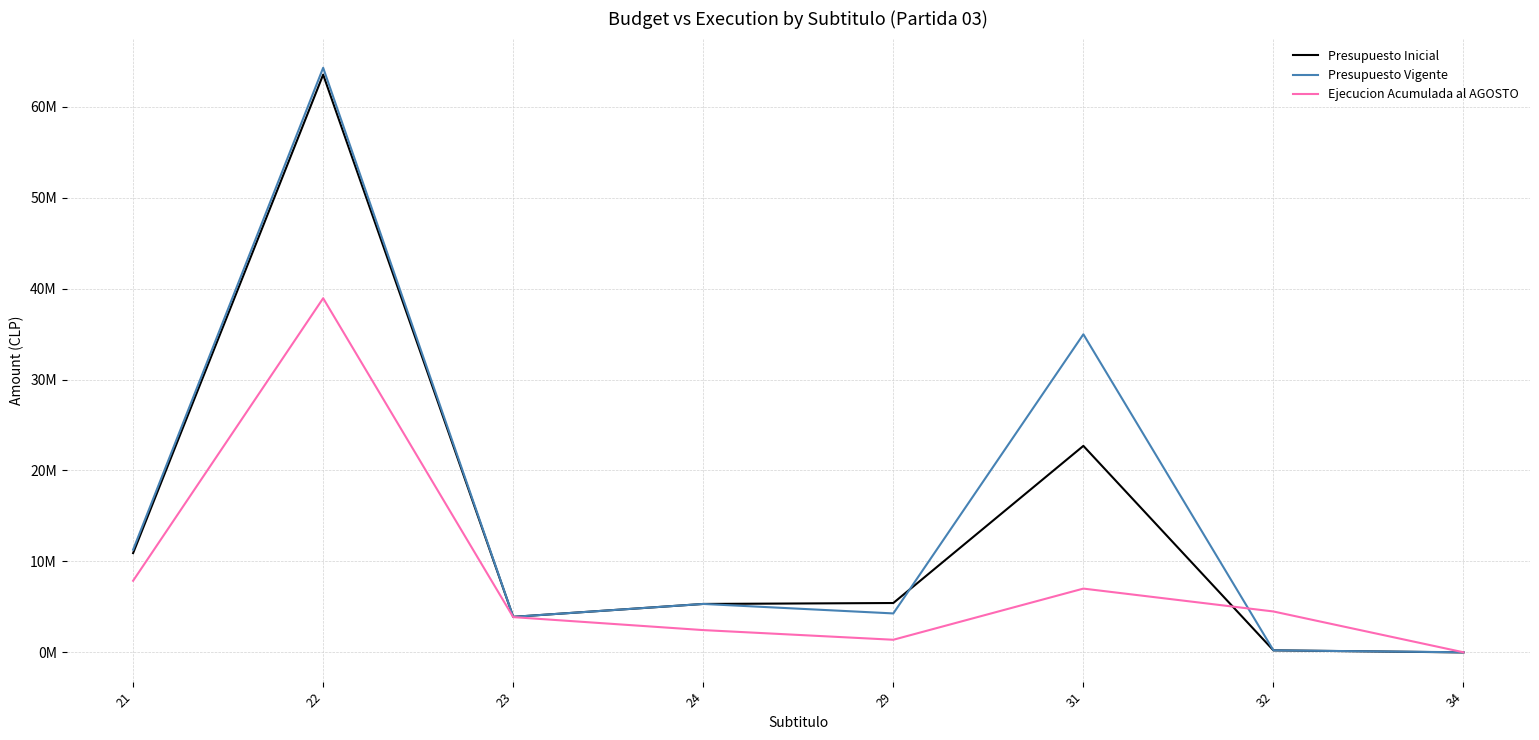

The Presupuesto Inicial series shows 2913237 at 21. True or false?

False